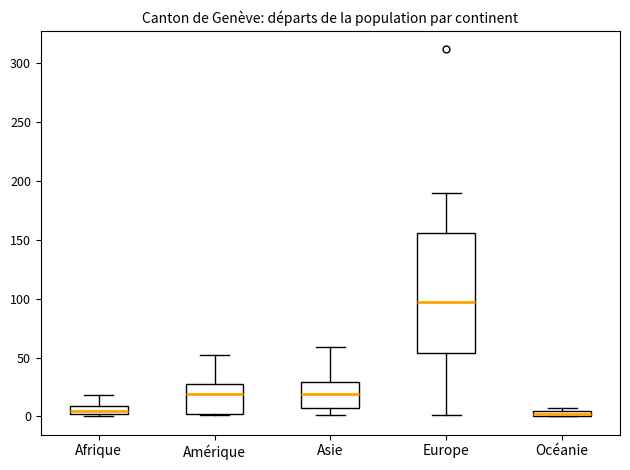

Comparing the boxes themselves (not the whiskers), which one is the tallest?

Europe